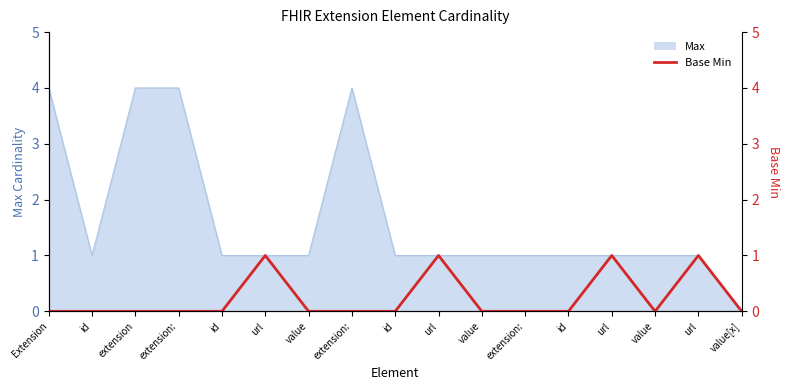

How many lines are shown in the chart?

1